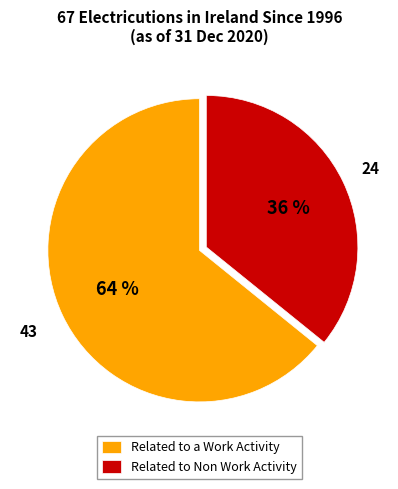

Combined, do Related to Non Work Activity and Related to a Work Activity account for over 50%?

Yes